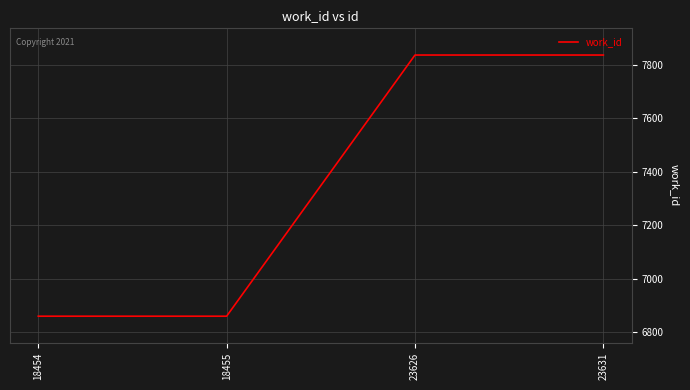

Approximately how many times larger is the value at 23631 compared to 18454?

1.1